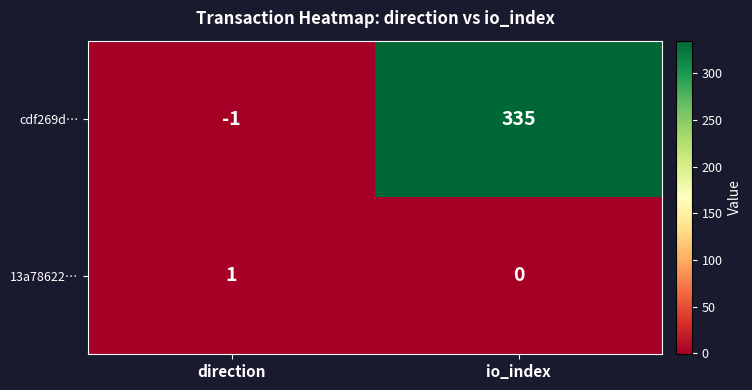

What is the greatest value displayed?

335